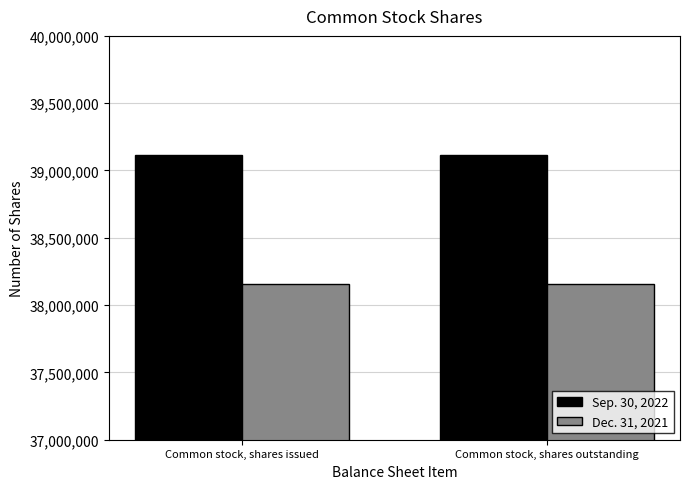

True or false: Sep. 30, 2022 has a value of 11096806 at Common stock, shares outstanding.

False